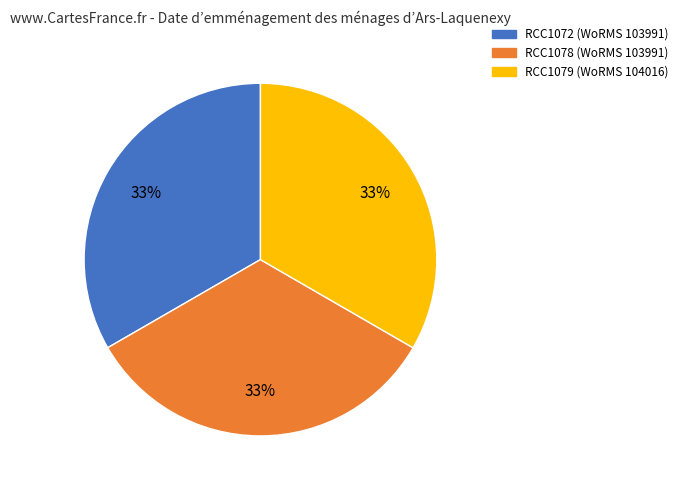

What is the ratio of the value at RCC1079 to the value at RCC1078?

1.0